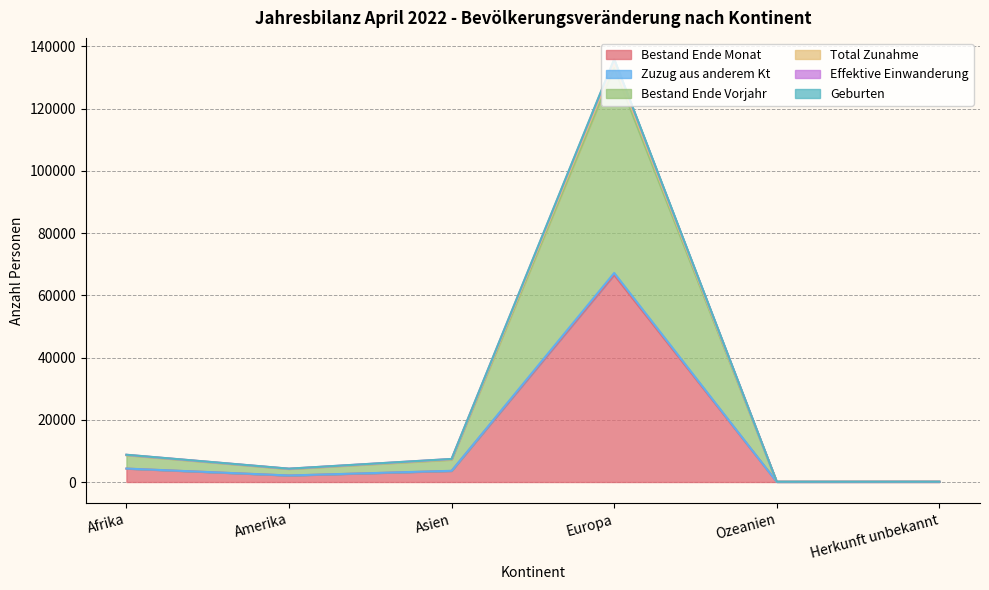

In Bestand Ende Monat, how many points are lower than both neighbors (excluding endpoints)?

2